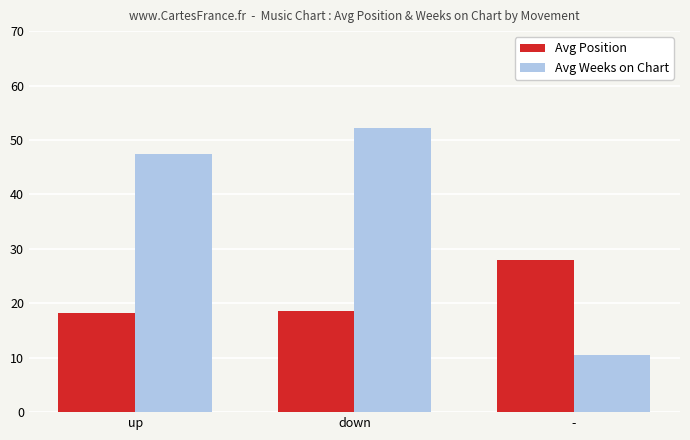

Which label corresponds to the smallest value in the chart?

-